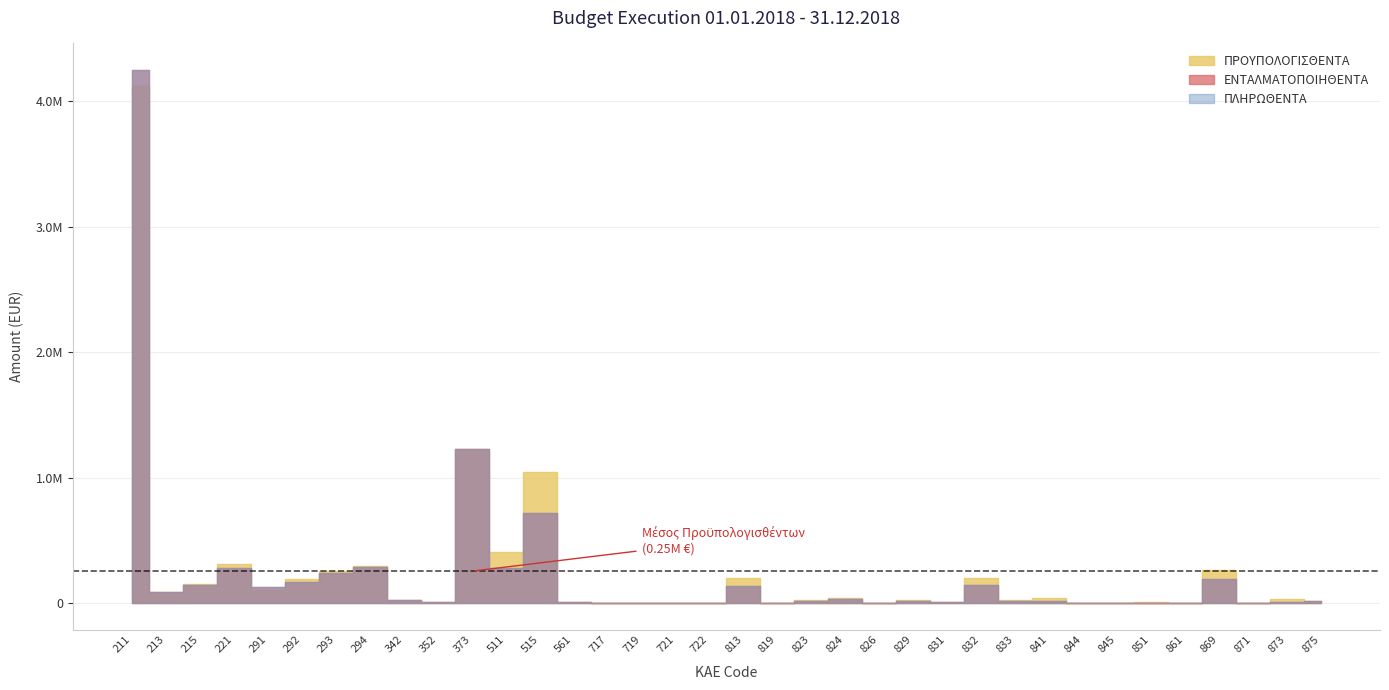

At which label does ΕΝΤΑΛΜΑΤΟΠΟΙΗΘΕΝΤΑ first exceed 15796?

211